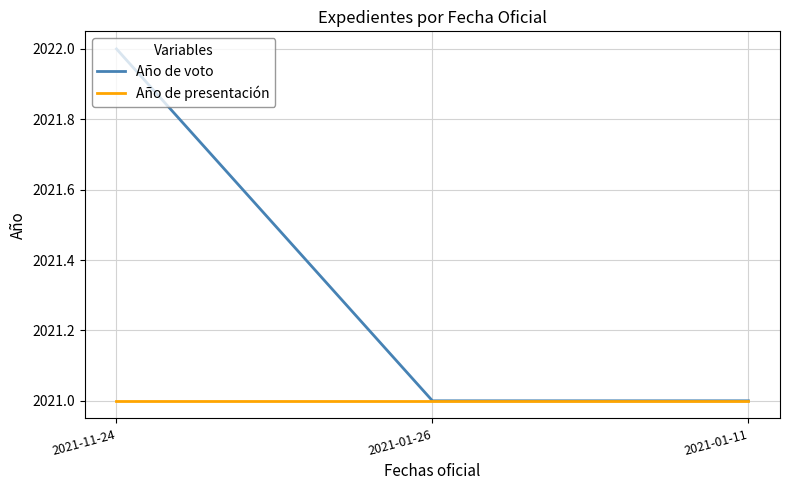

Which series has the largest range (max minus min)?

Año de voto